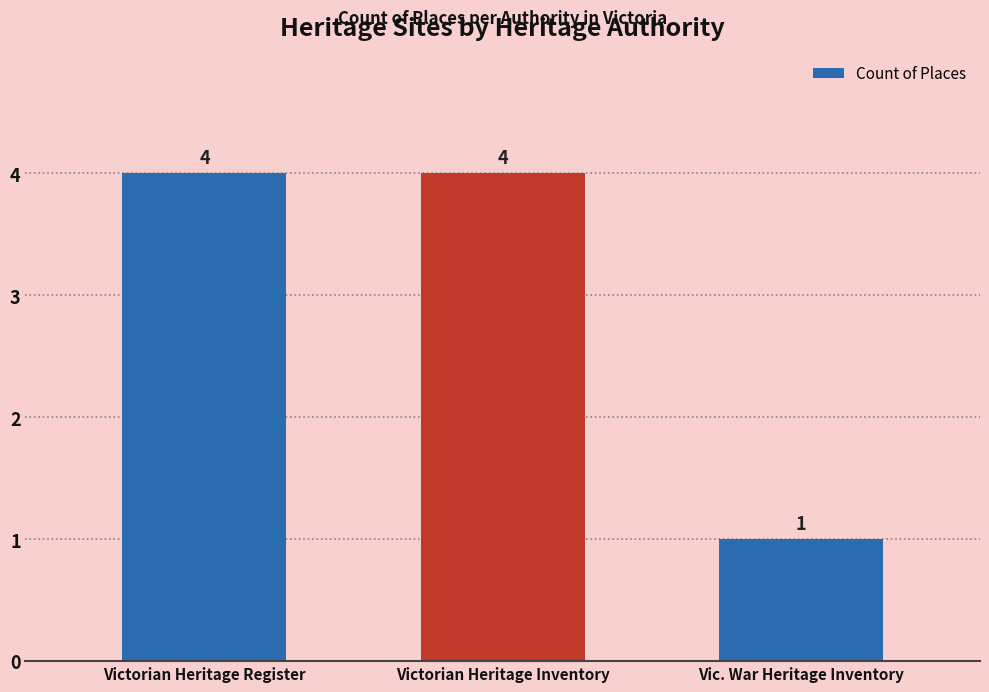

Count the number of data series in this chart.

1